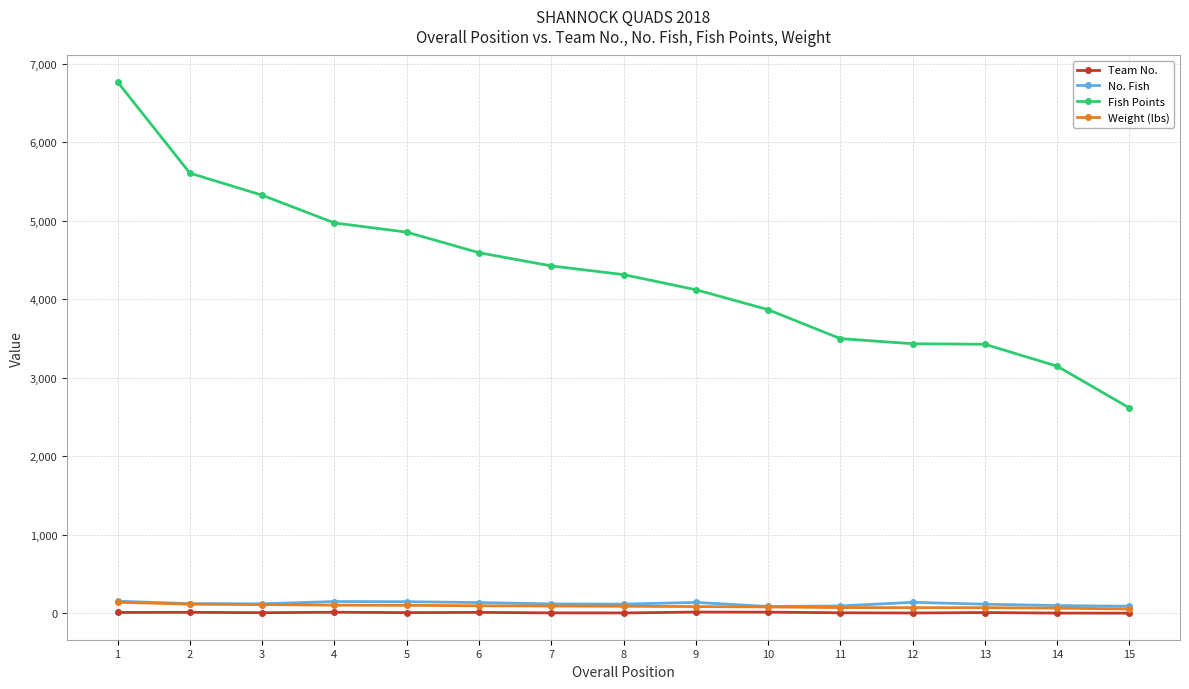

What is the greatest value displayed?

6764